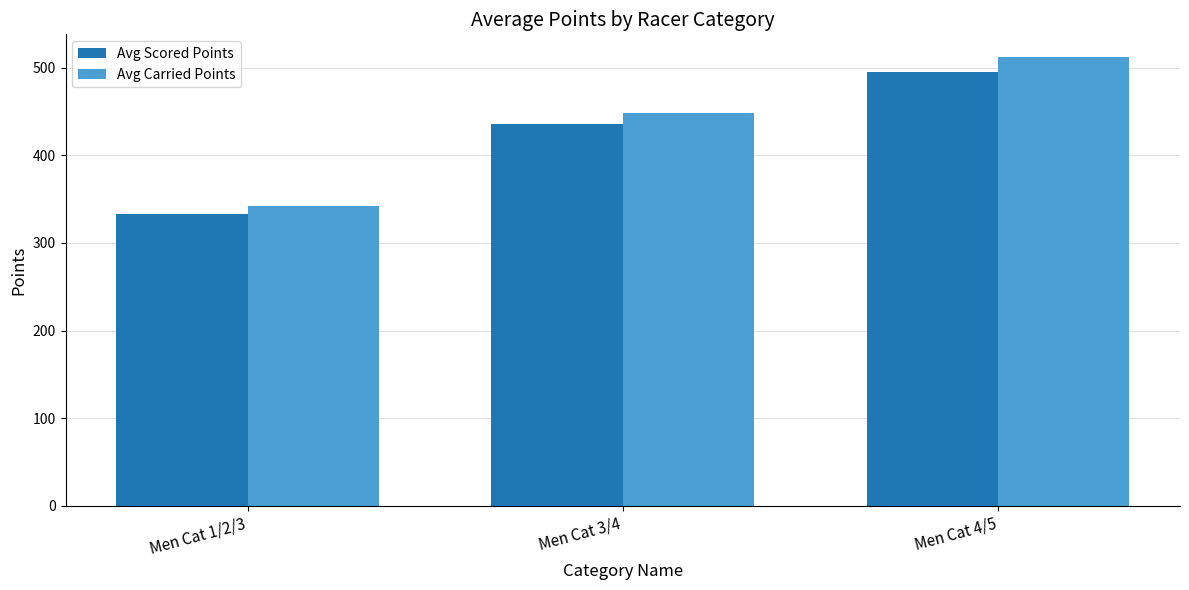

Count the number of categories in the chart.

3